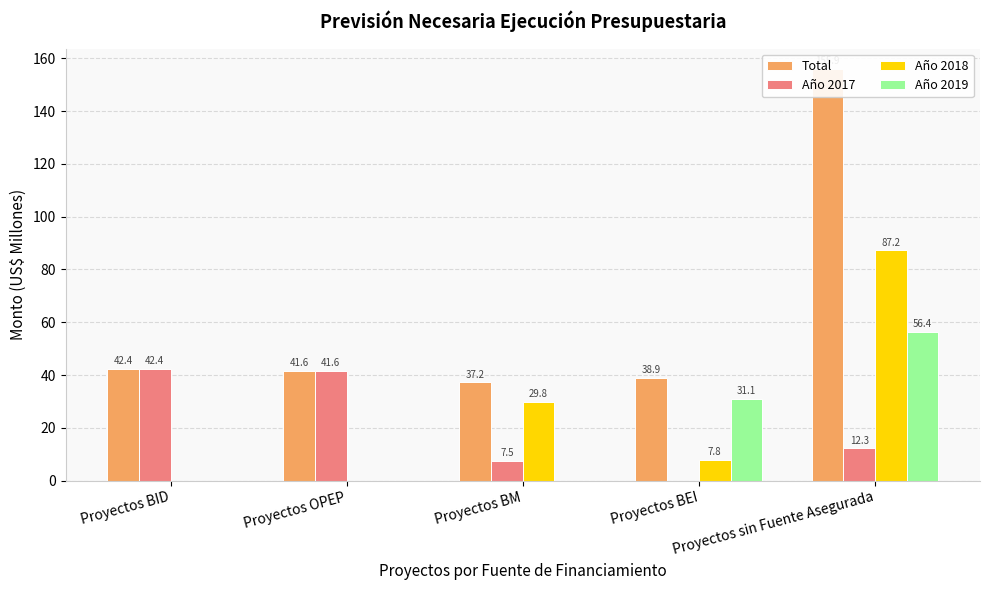

Which has a higher value, Proyectos BM or Proyectos BEI?

Proyectos BEI